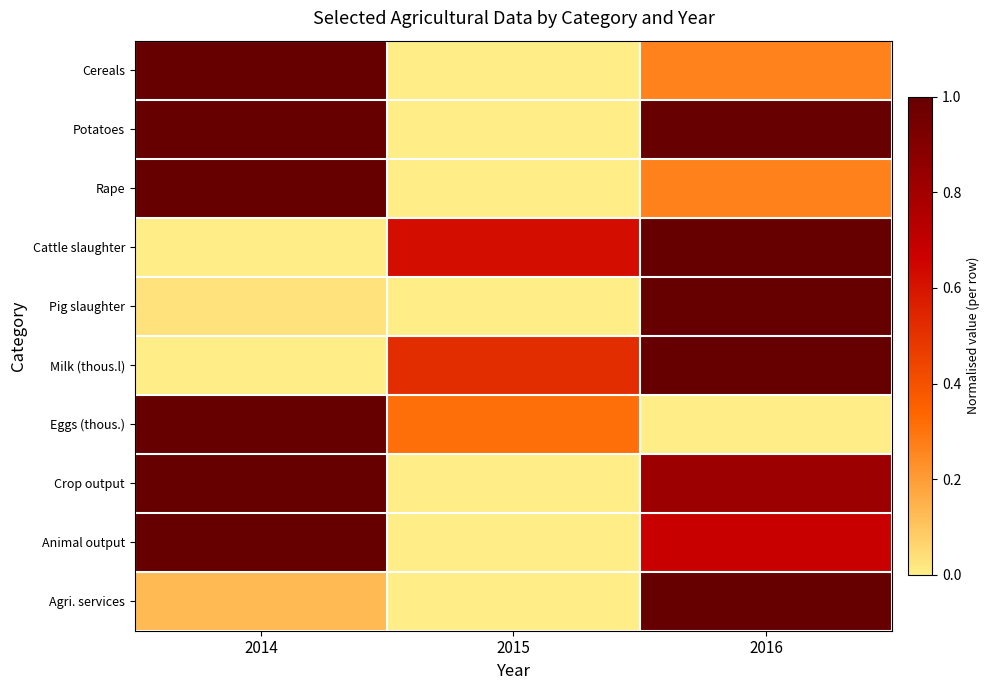

Between 2015 and 2016, which is larger?

2016